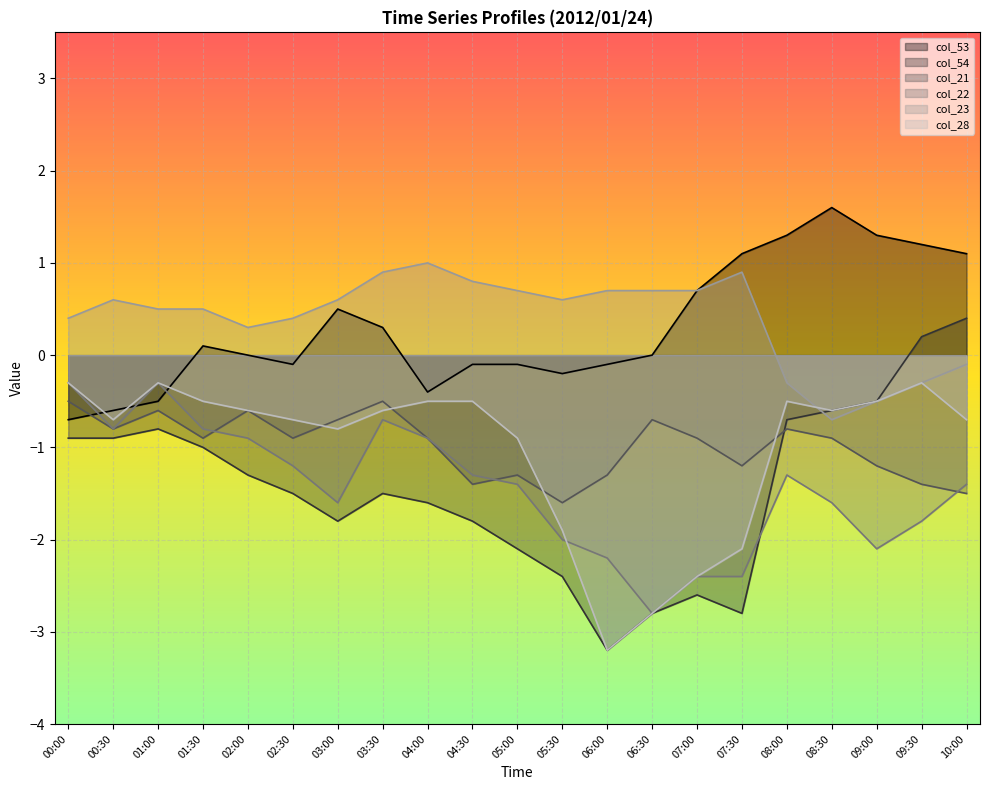

Which series has the widest spread of values?

col_54